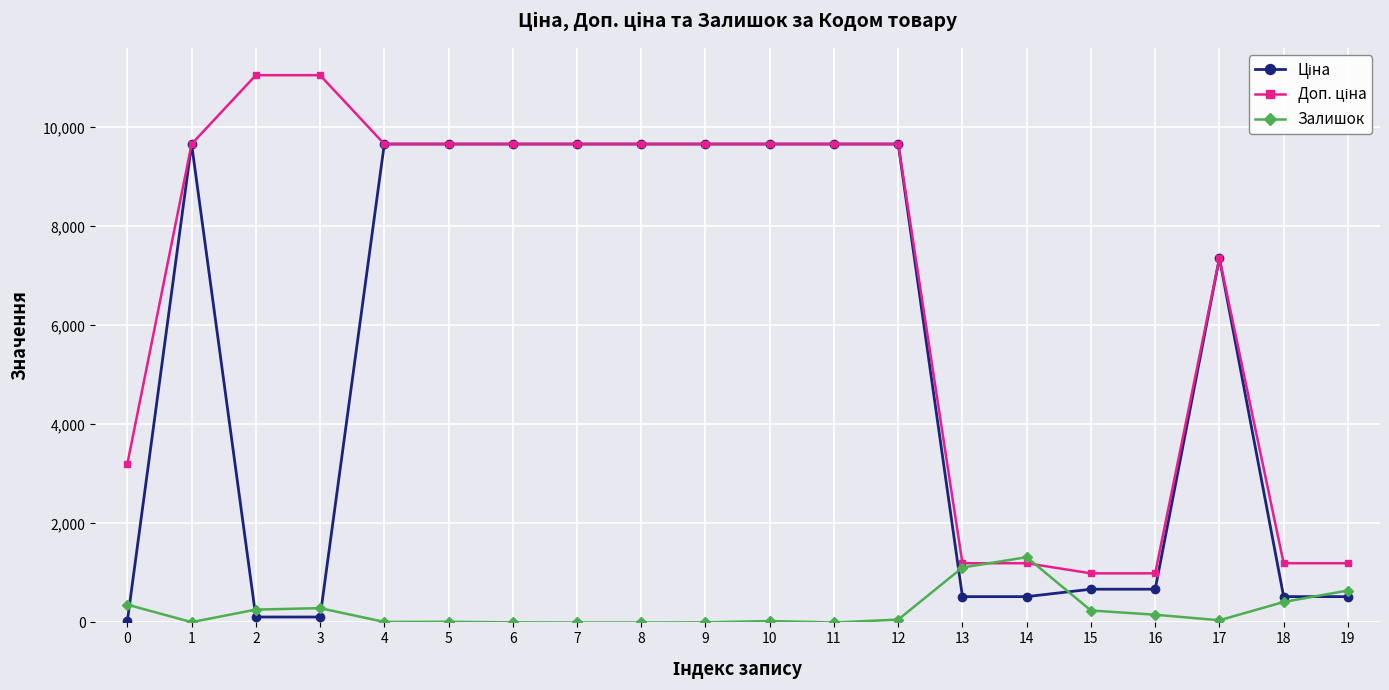

What is the highest value of the Залишок series?

1319.0